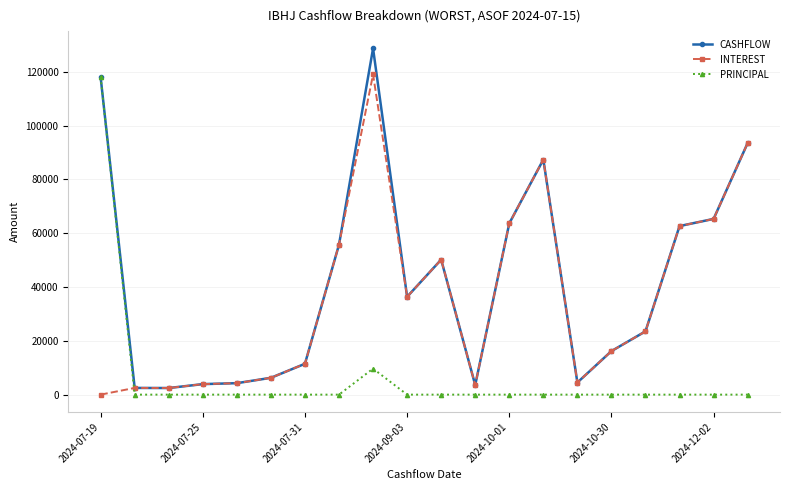

List the series in order of their overall mean, lowest first.

PRINCIPAL, INTEREST, CASHFLOW